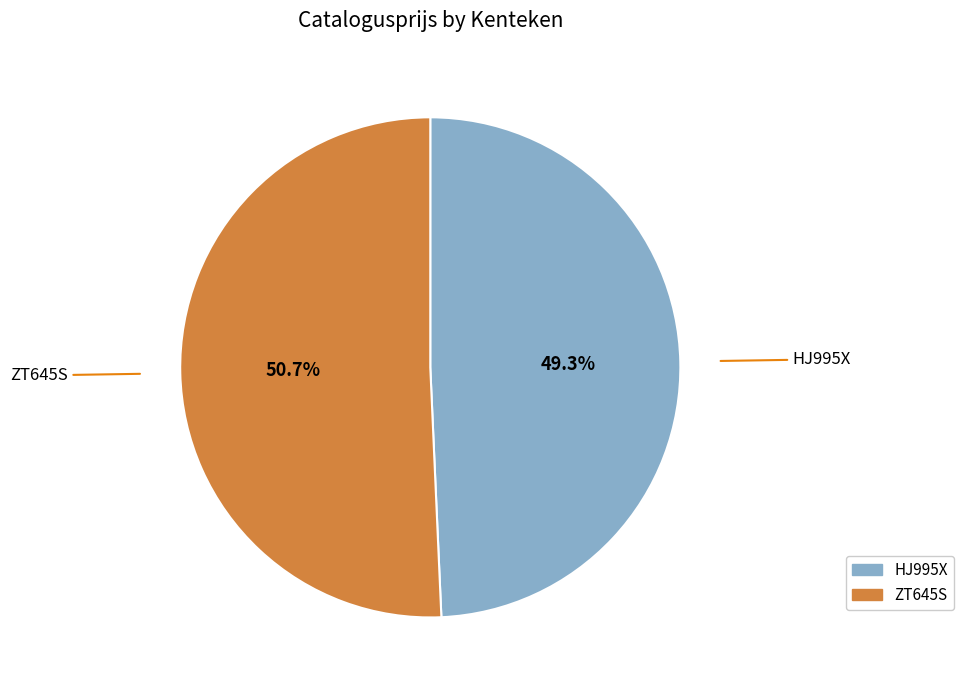

What percentage is the HJ995X slice, to the nearest percent?

49%